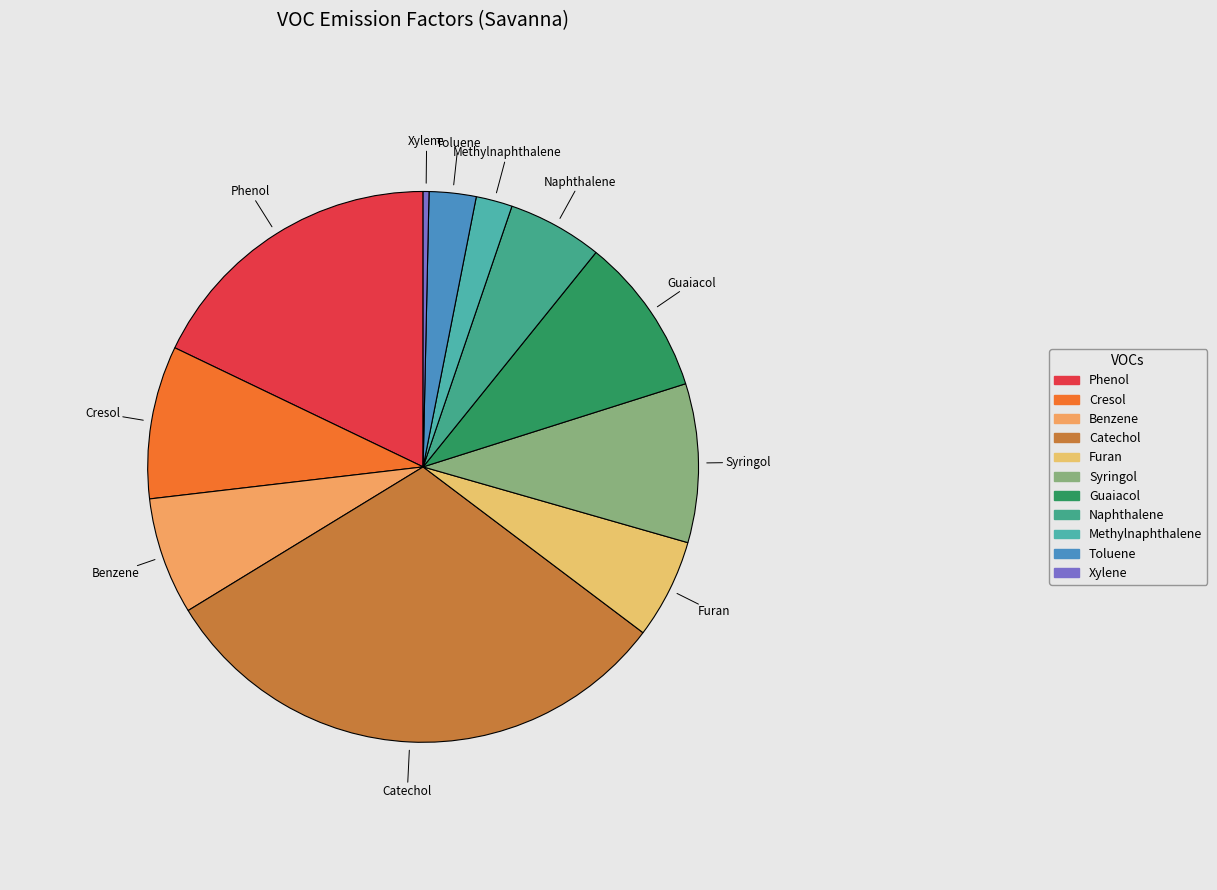

Which category has the smallest portion of the pie?

Xylene